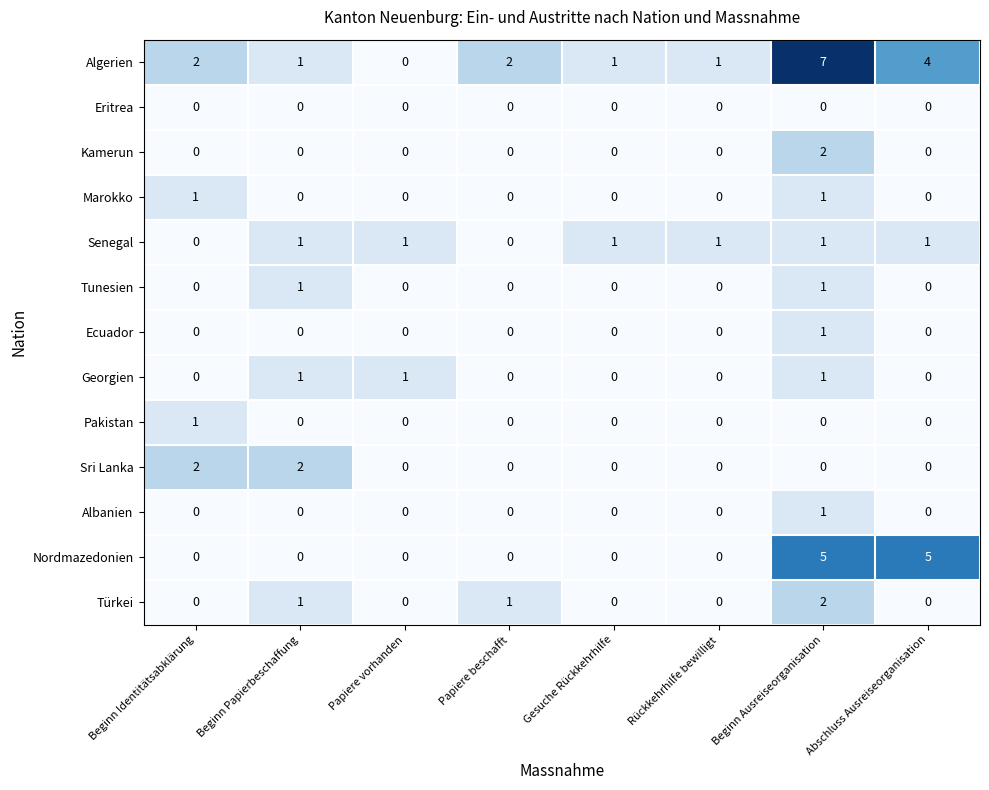

Which series has the largest range (max minus min)?

Algerien